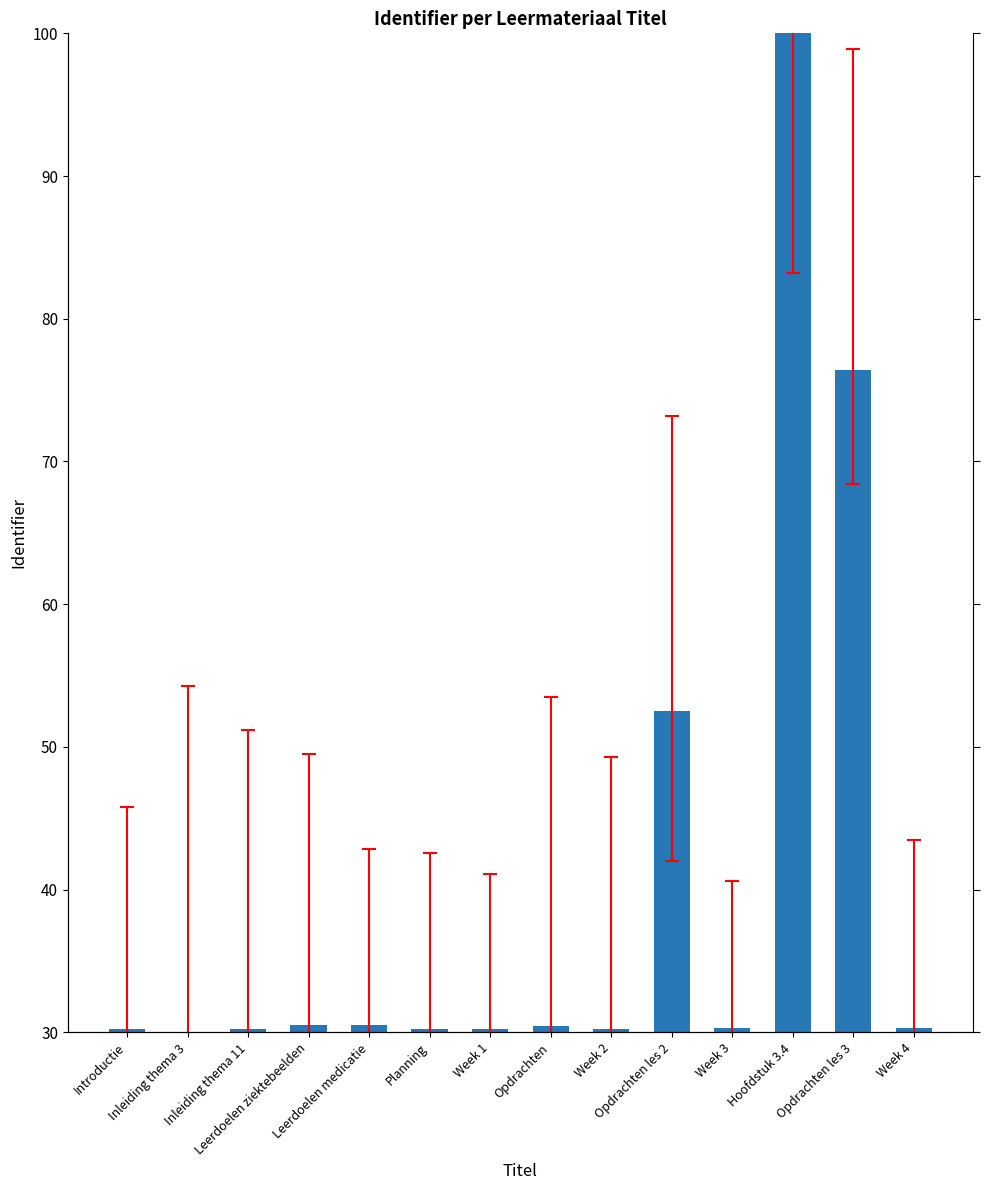

True or false: the data shows 30.3 at Week 3.

True